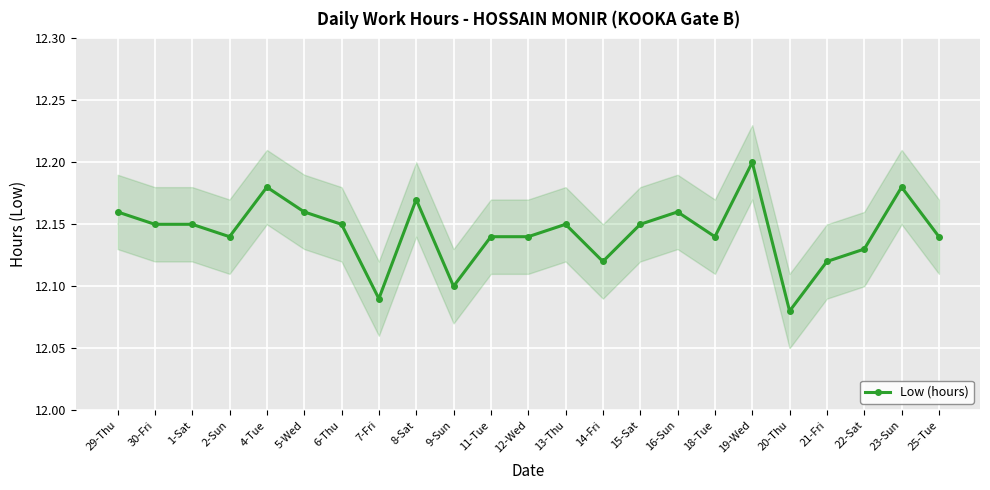

What value does the data have at 12-Wed?

12.1